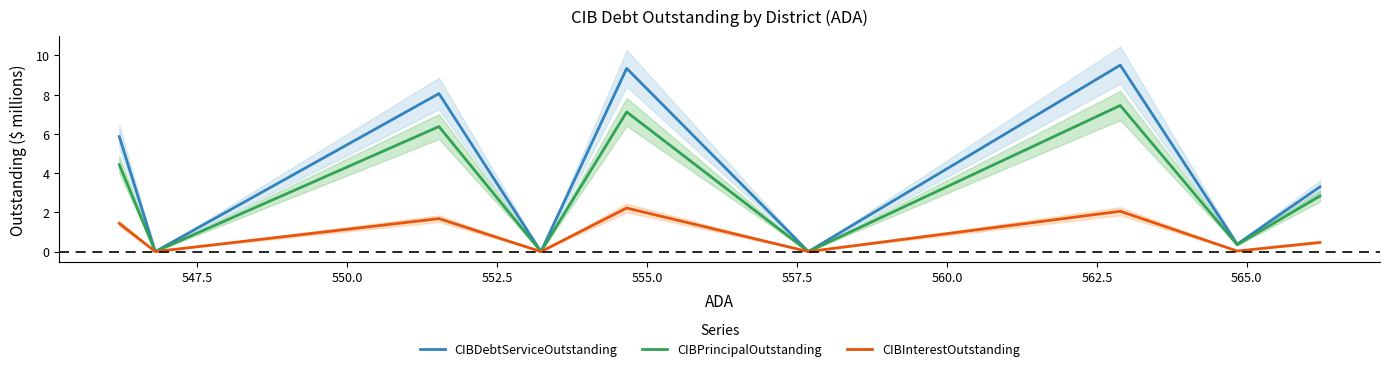

Rank the series by their average value, from highest to lowest.

CIBDebtServiceOutstanding, CIBPrincipalOutstanding, CIBInterestOutstanding